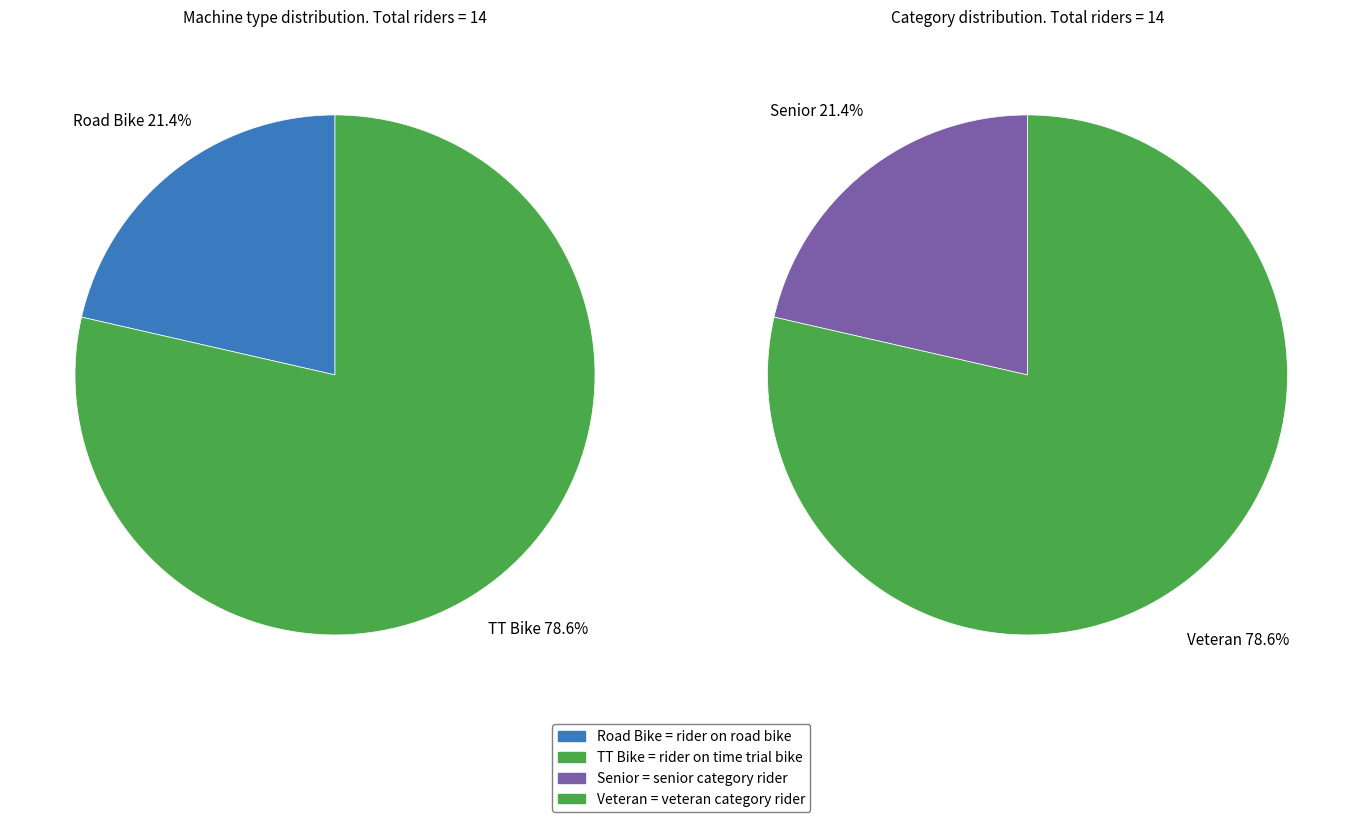

Rank the categories by value from lowest to highest.

Road Bike, TT Bike